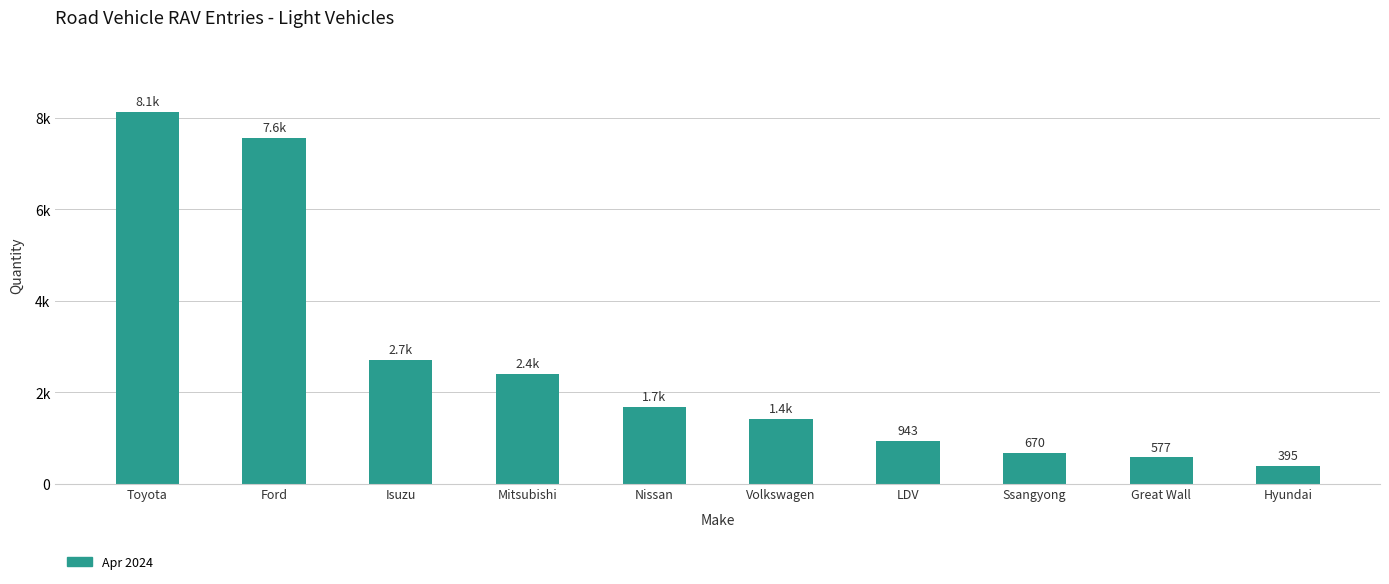

Approximately how many times larger is the value at Ssangyong compared to Ford?

0.1